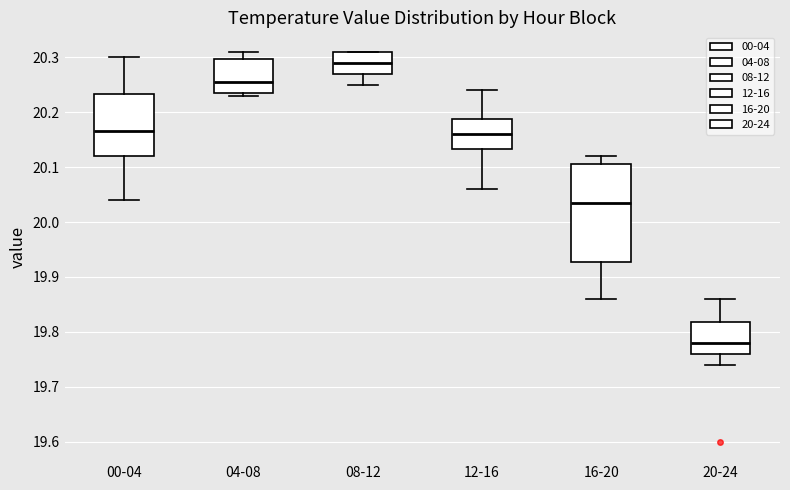

Which box's median line is the lowest?

20-24